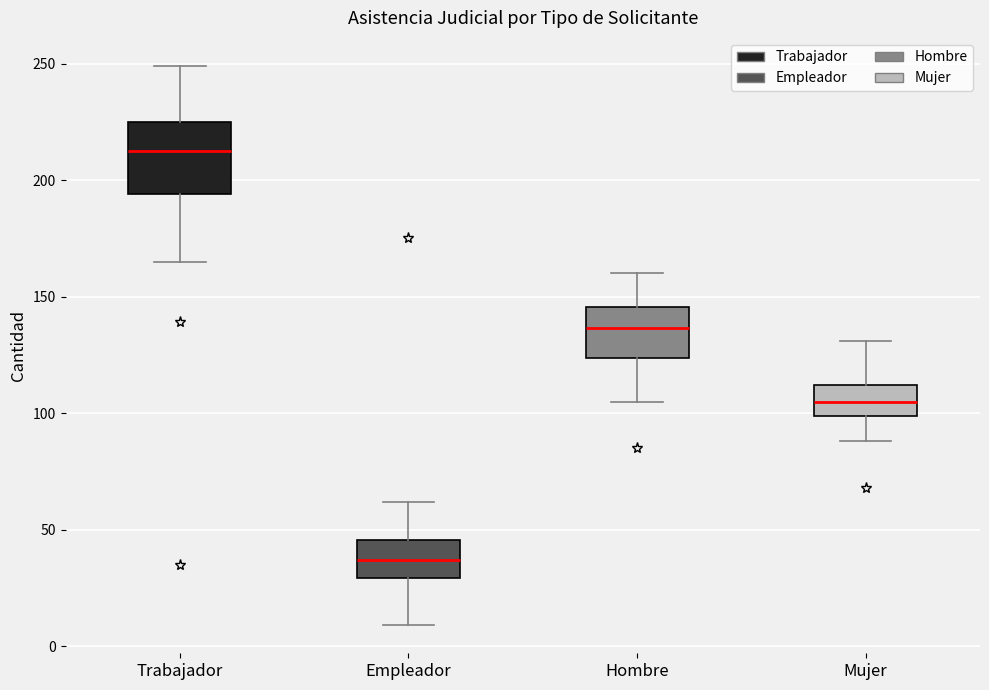

Where does the lower whisker of the box for Empleador end on the y-axis? The values are not printed on the chart, so give them approximately, as read against the axis.

10